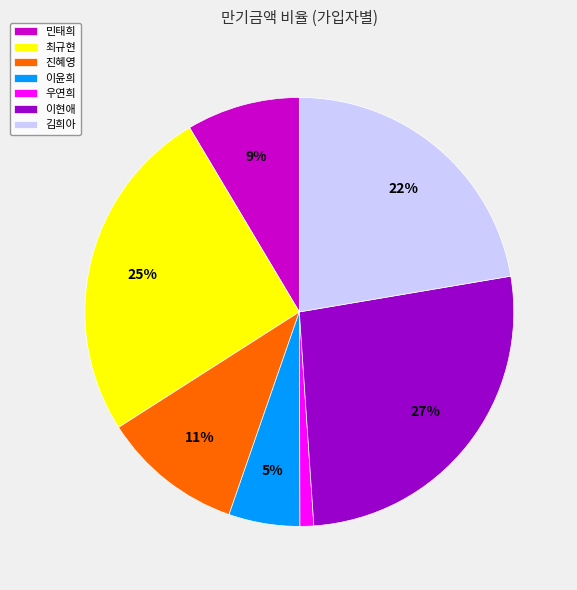

To the nearest percent, what is the difference between the 이윤희 and 우연희 slice percentages?

4%